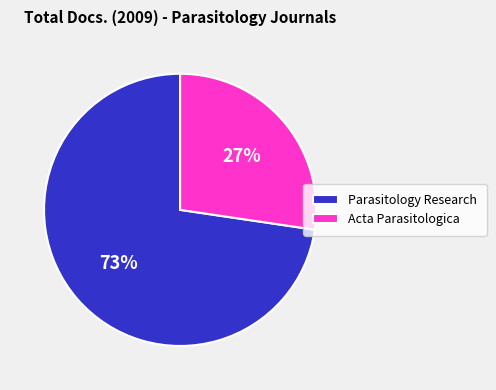

To the nearest percent, what is the average slice percentage?

50%